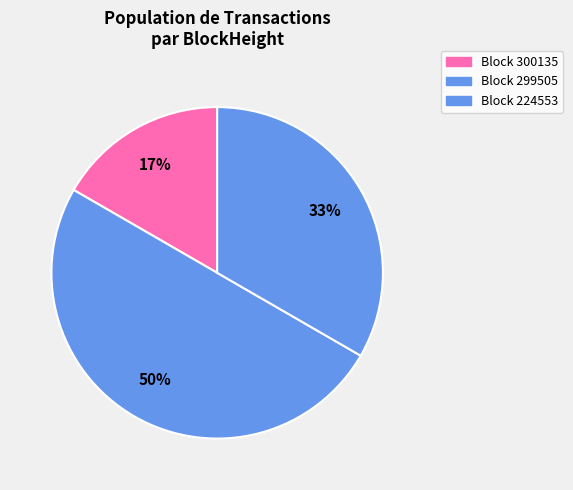

Count the number of slices in the pie.

3